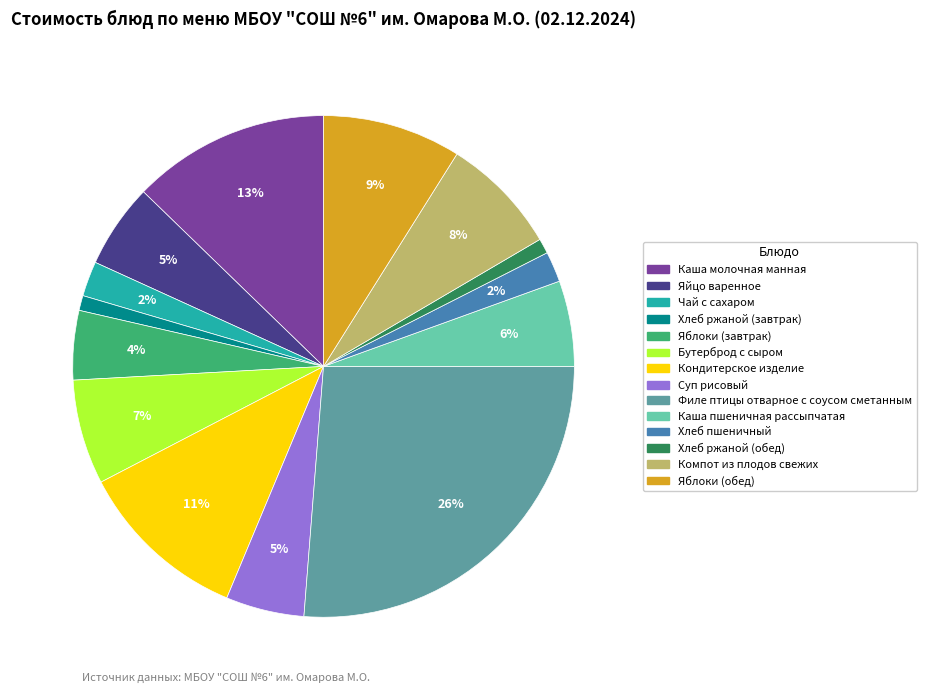

Is it true that Бутерброд с сыром is 7% of the pie?

True